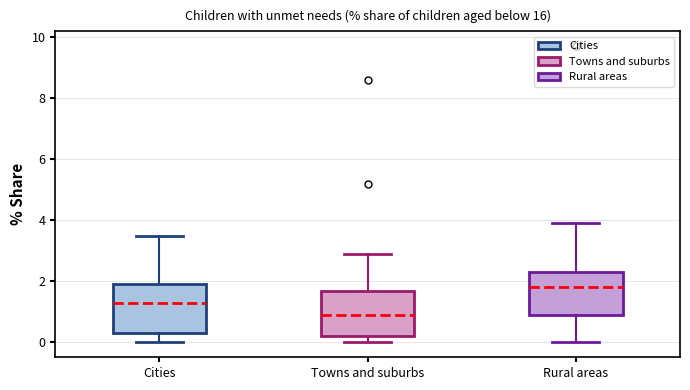

Where does the median line of the box for Towns and suburbs sit on the y-axis? The values are not printed on the chart, so give them approximately, as read against the axis.

1.0